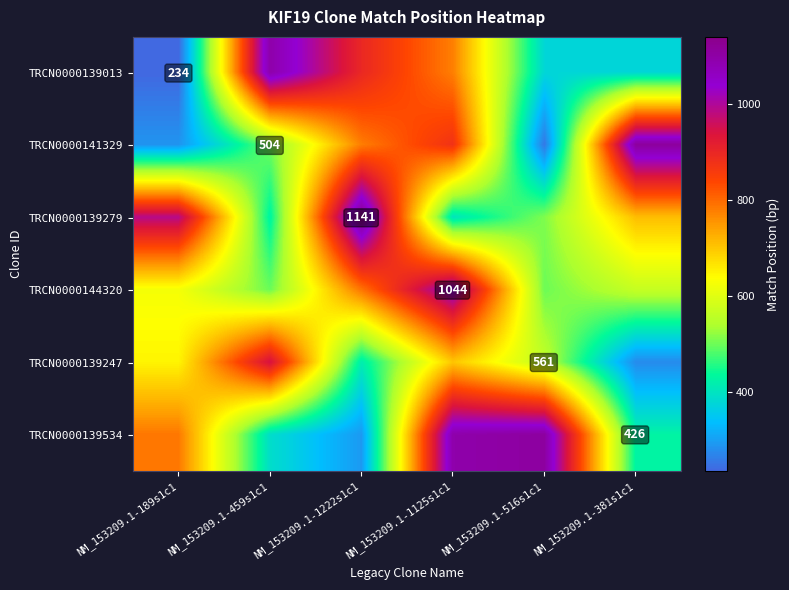

How many values in the TRCN0000144320 series exceed 625?

3